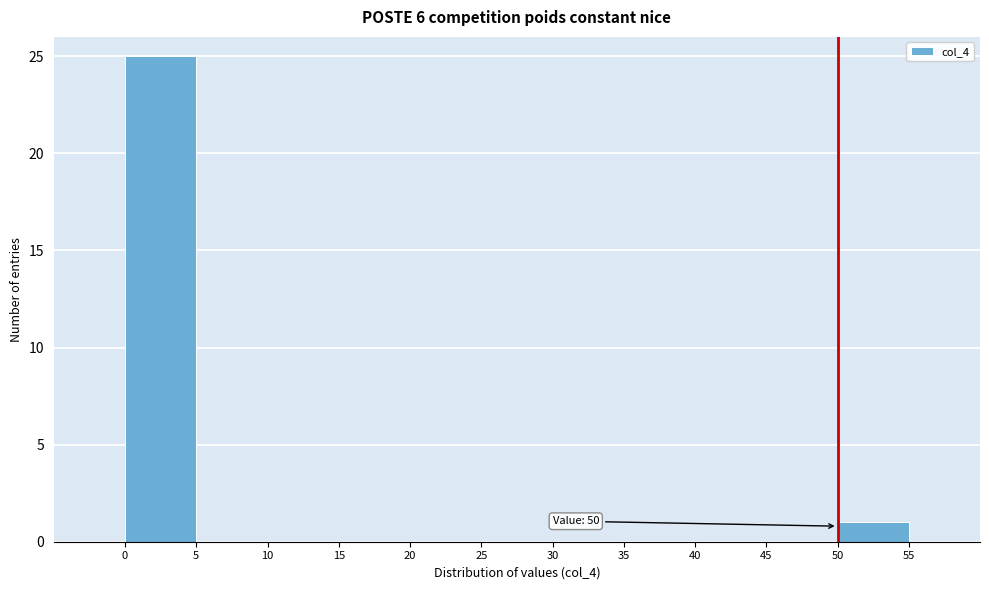

Over which range of the x-axis is the bar tallest?

0 to 5